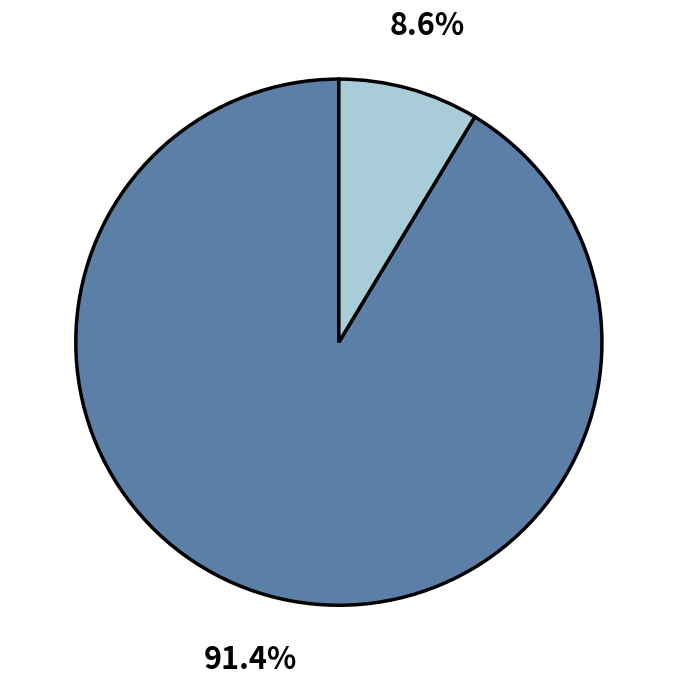

Is there a majority slice in this chart?

Yes